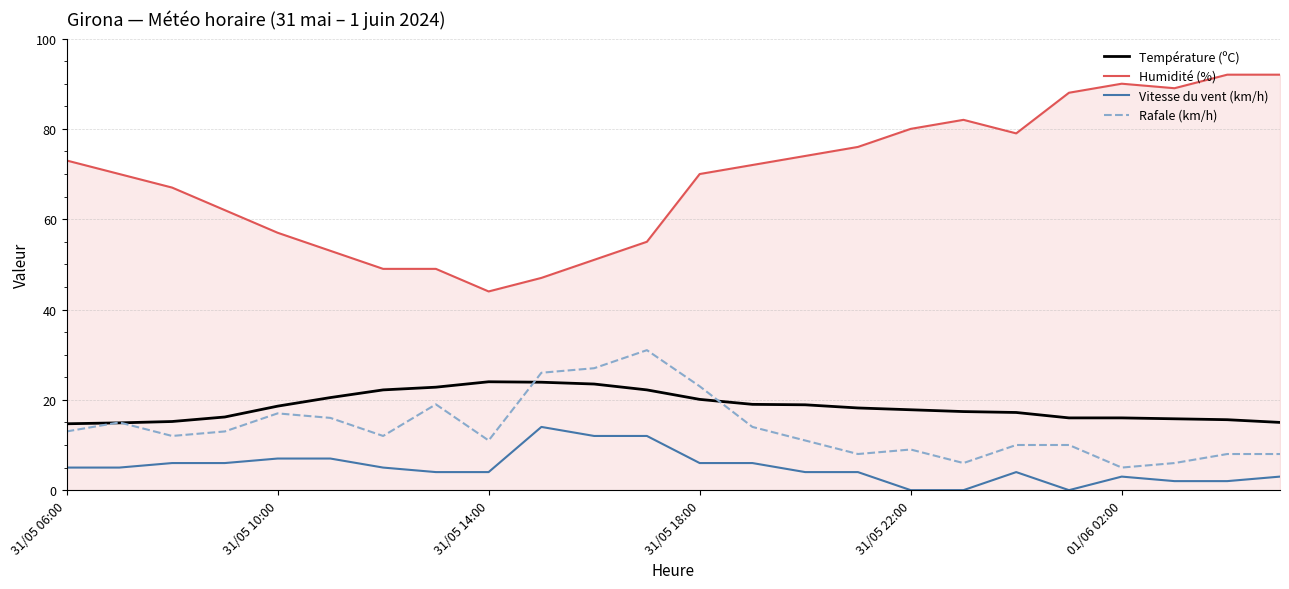

What are all the series names shown in the legend?

Température (ºC), Humidité (%), Vitesse du vent (km/h), Rafale (km/h)